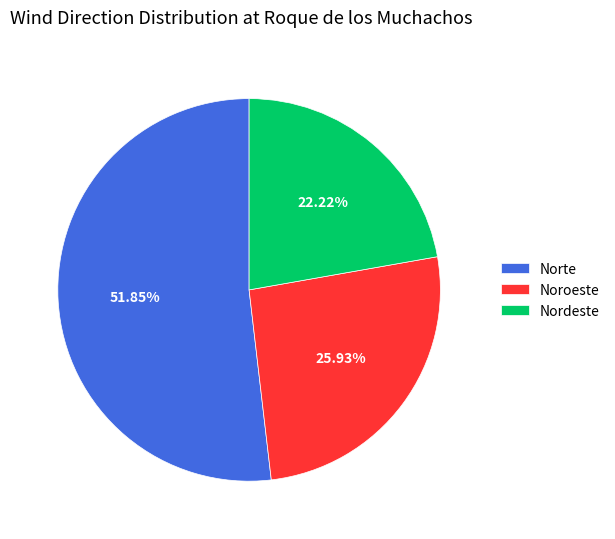

To the nearest percent, what is the combined percentage of Norte and Noroeste?

78%